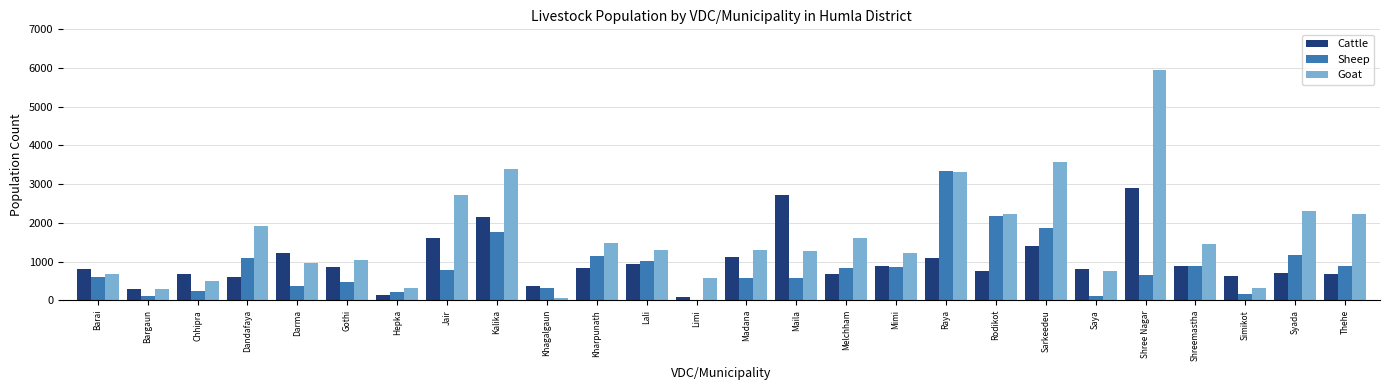

What is the sum of the Goat values at Kalika and Sarkeedeu?

6967